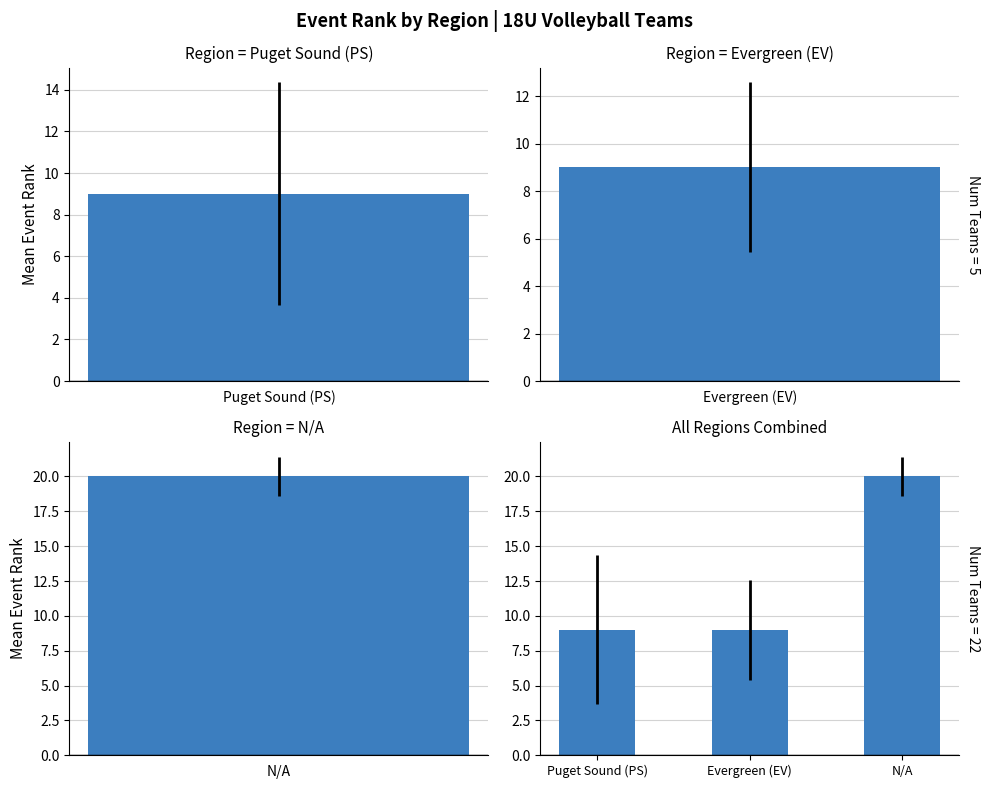

List the labels in order of value, smallest first.

Puget Sound (PS), Evergreen (EV), N/A